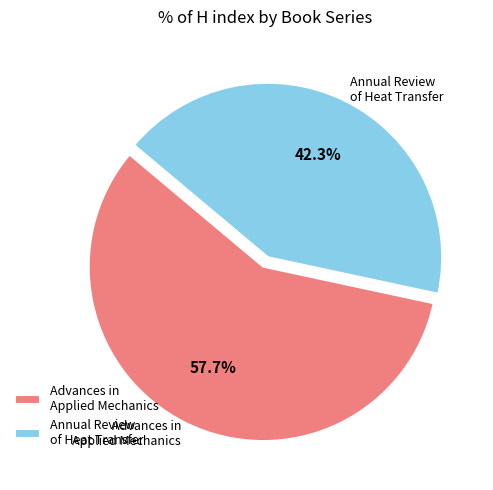

To the nearest percent, what percentage of the pie is Annual Review of Heat Transfer?

42%